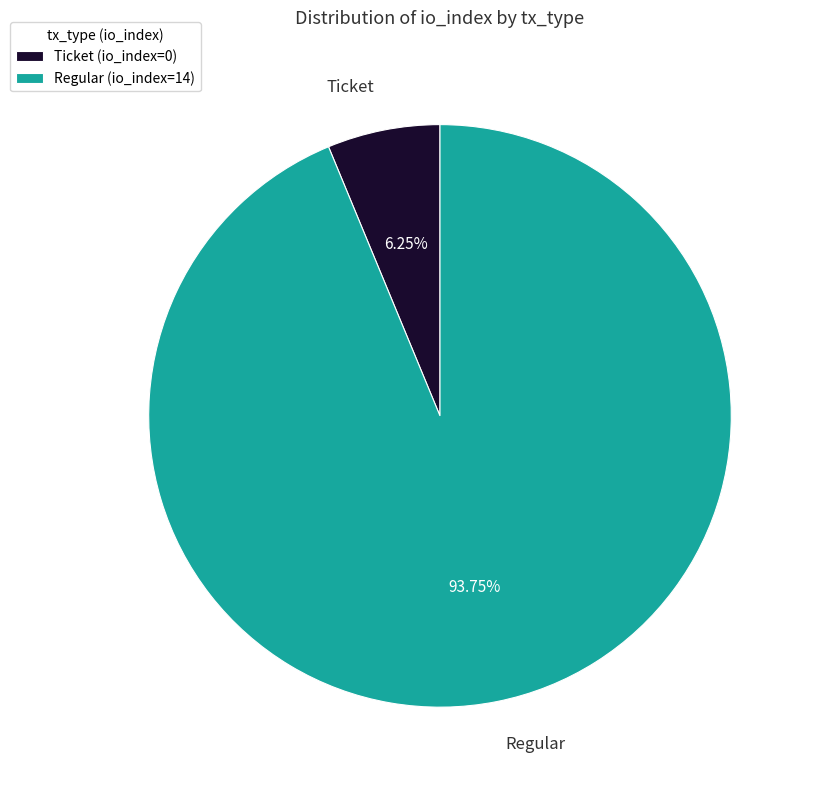

Rank the categories by value from highest to lowest.

Regular (io_index=14), Ticket (io_index=0)